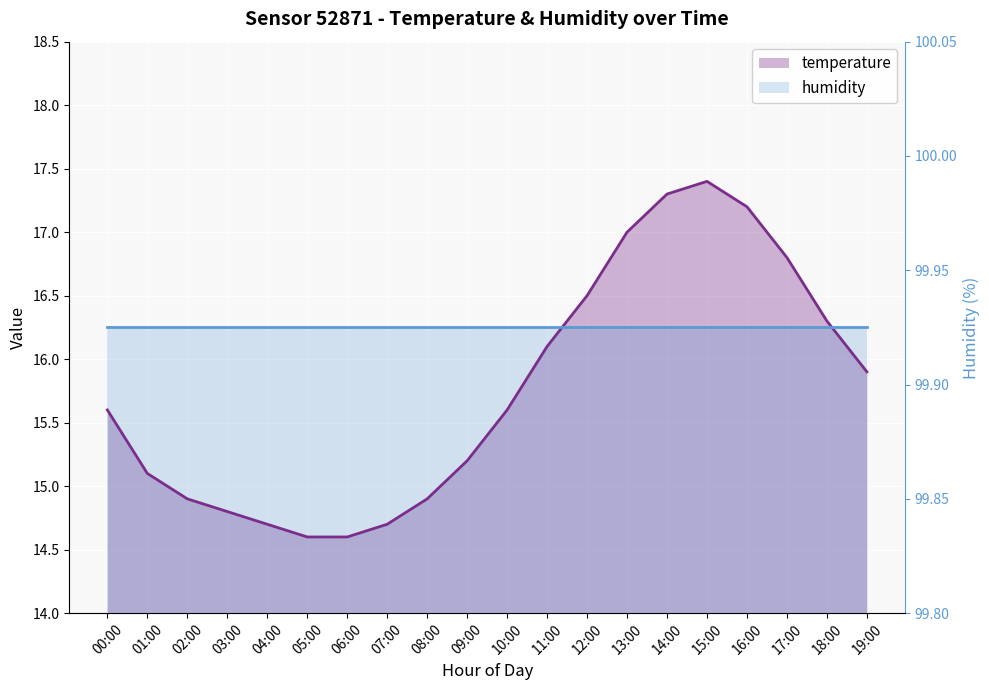

What is the difference between the maximum and second lowest values?

2.8